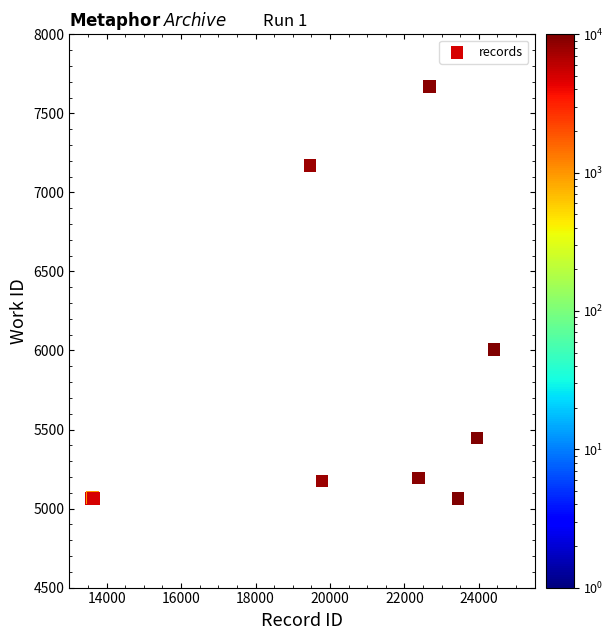

What Y value in the scatter plot is closest to 6366?

6006